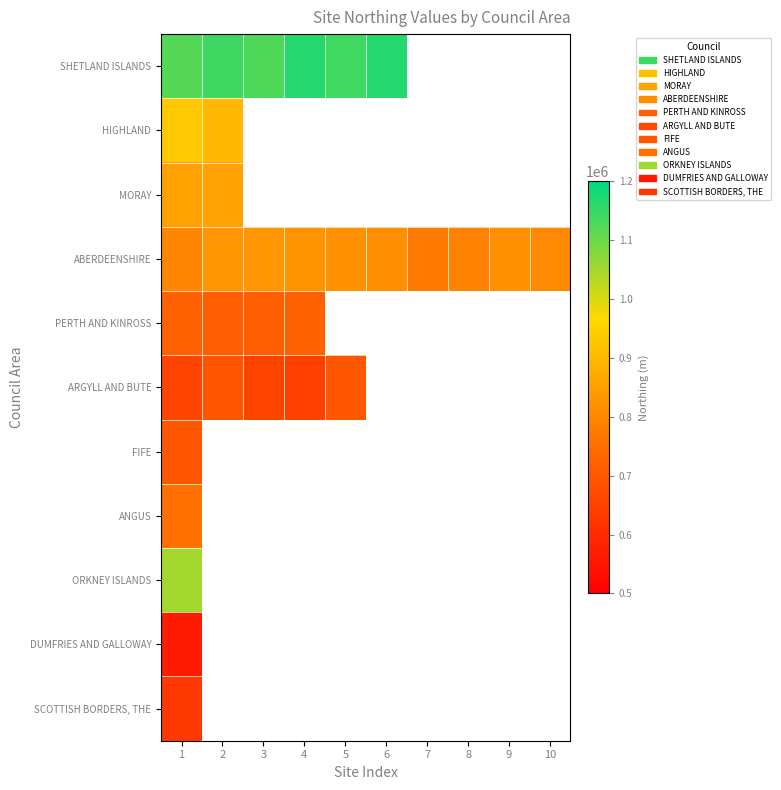

How many data points in SHETLAND ISLANDS are less than 1166500?

5